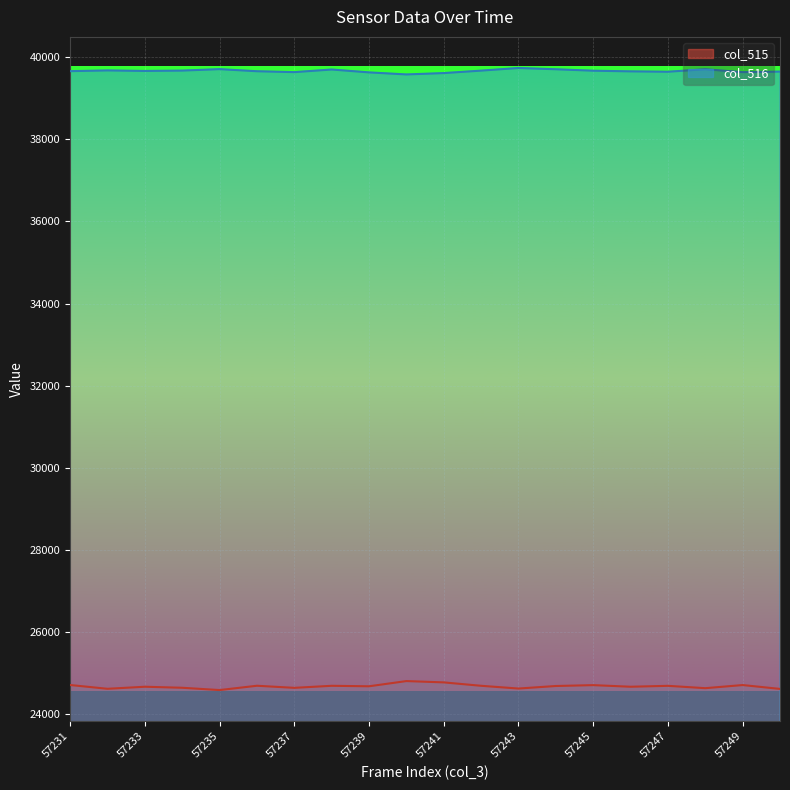

Rank the series at 57241 from highest to lowest value.

col_516, col_515